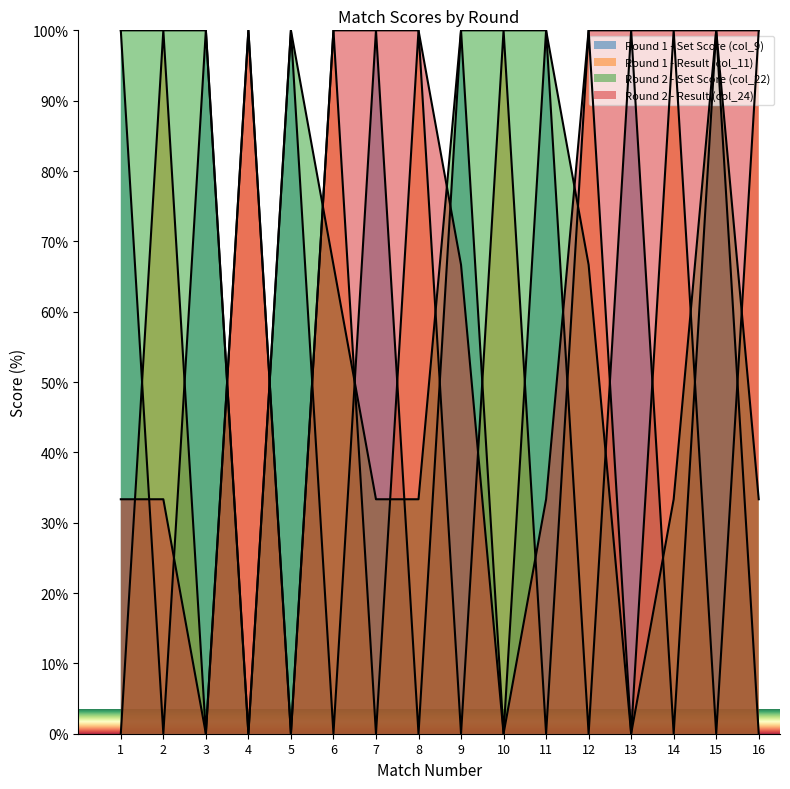

What is the greatest value displayed?

100.0